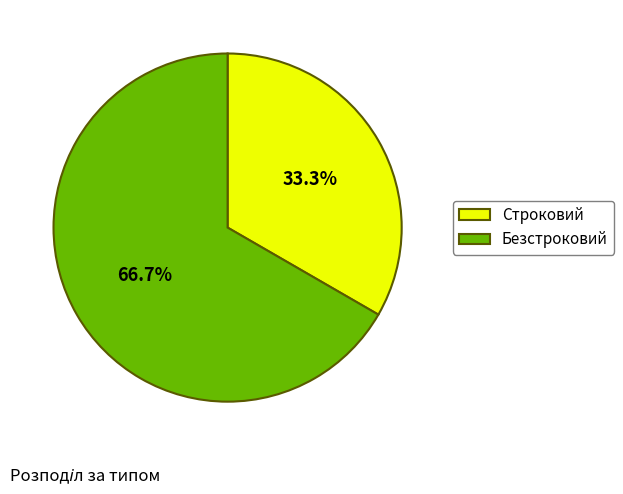

To the nearest percent, what percentage of the pie is Безстроковий?

67%